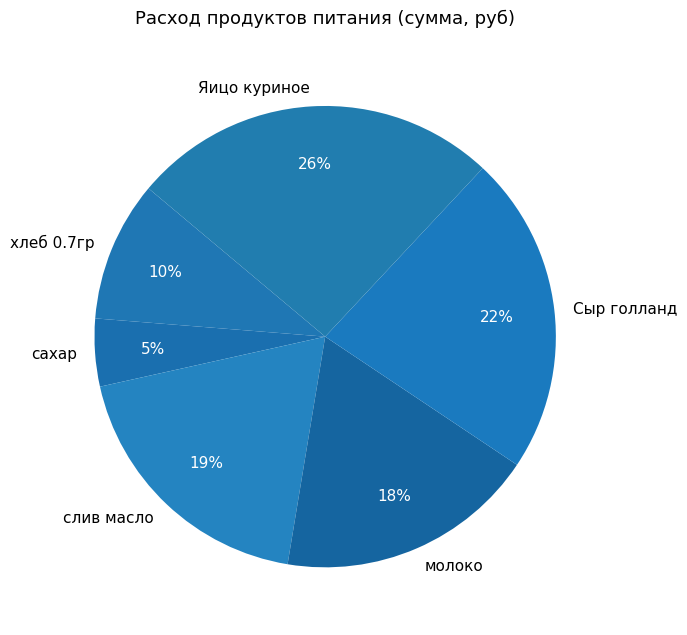

What percentage is the слив масло slice, to the nearest percent?

19%